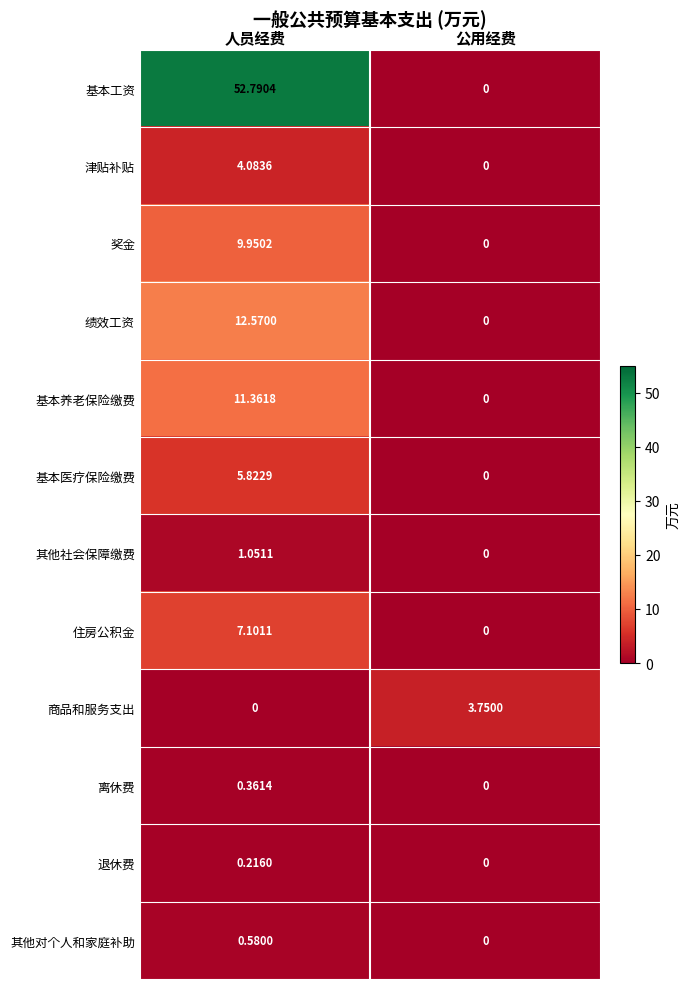

Which series has the largest total across all categories?

基本工资